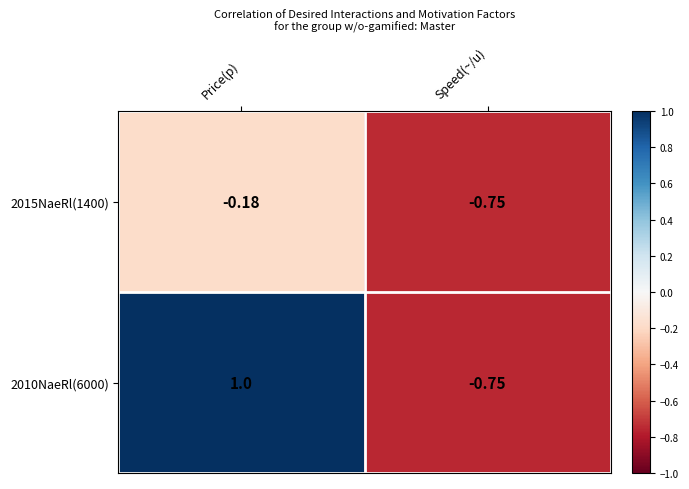

List the labels in order of 2015NaeRl(1400) value, smallest first.

Speed(~/u), Price(p)